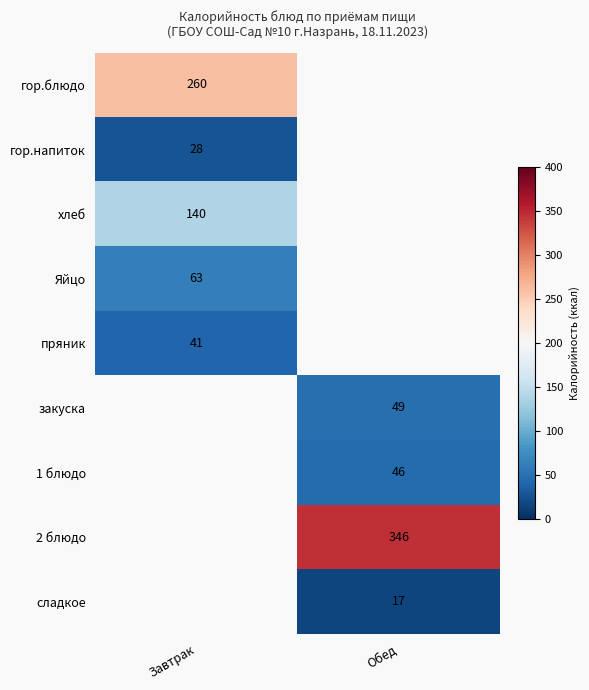

The value of 2 блюдо at Обед is 215. True or false?

False